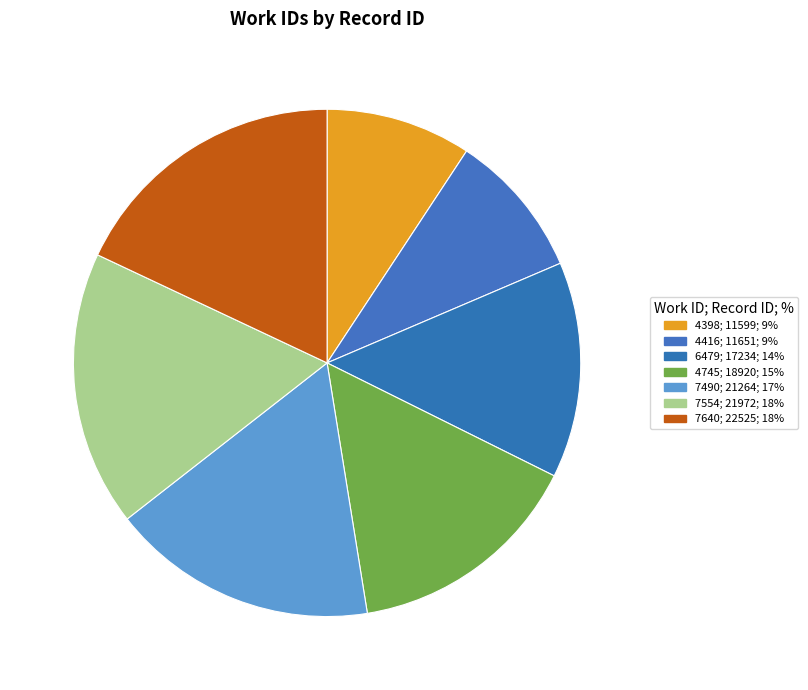

Which slice is the largest?

7640